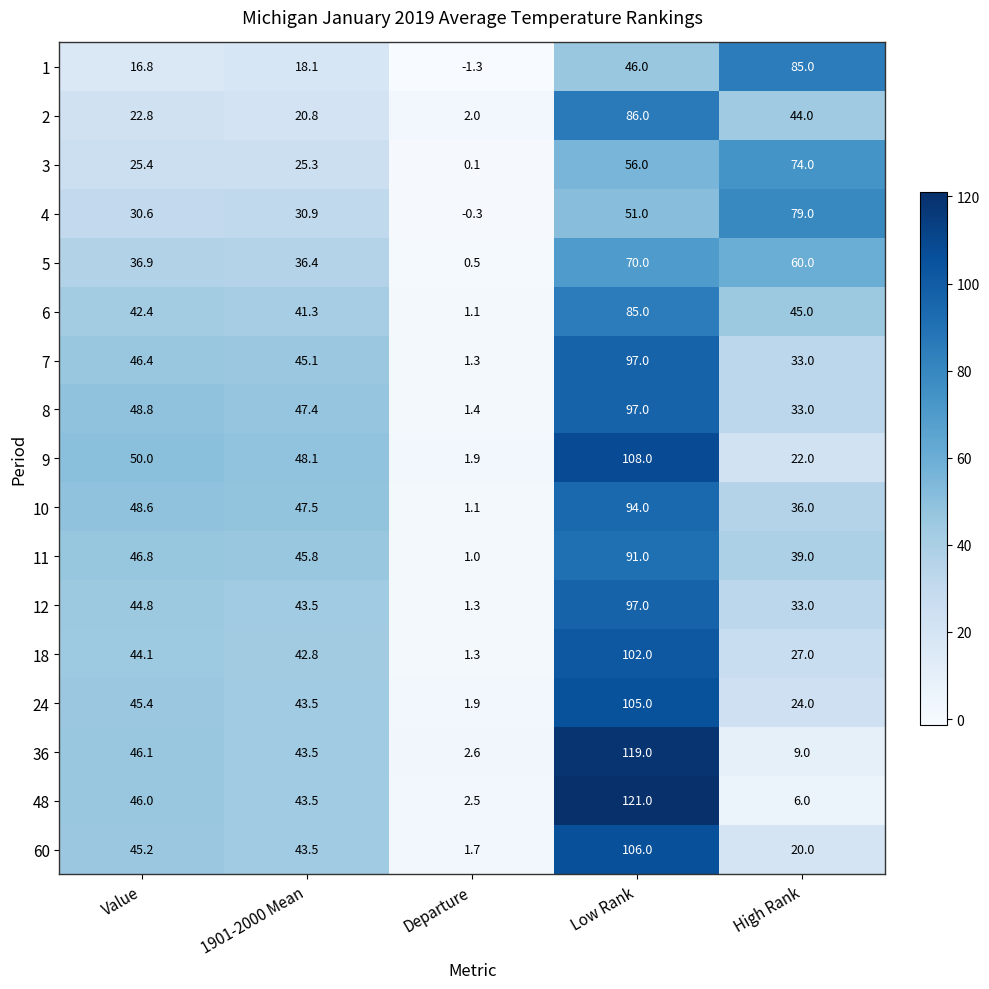

What is the highest value of the 10 series?

94.0